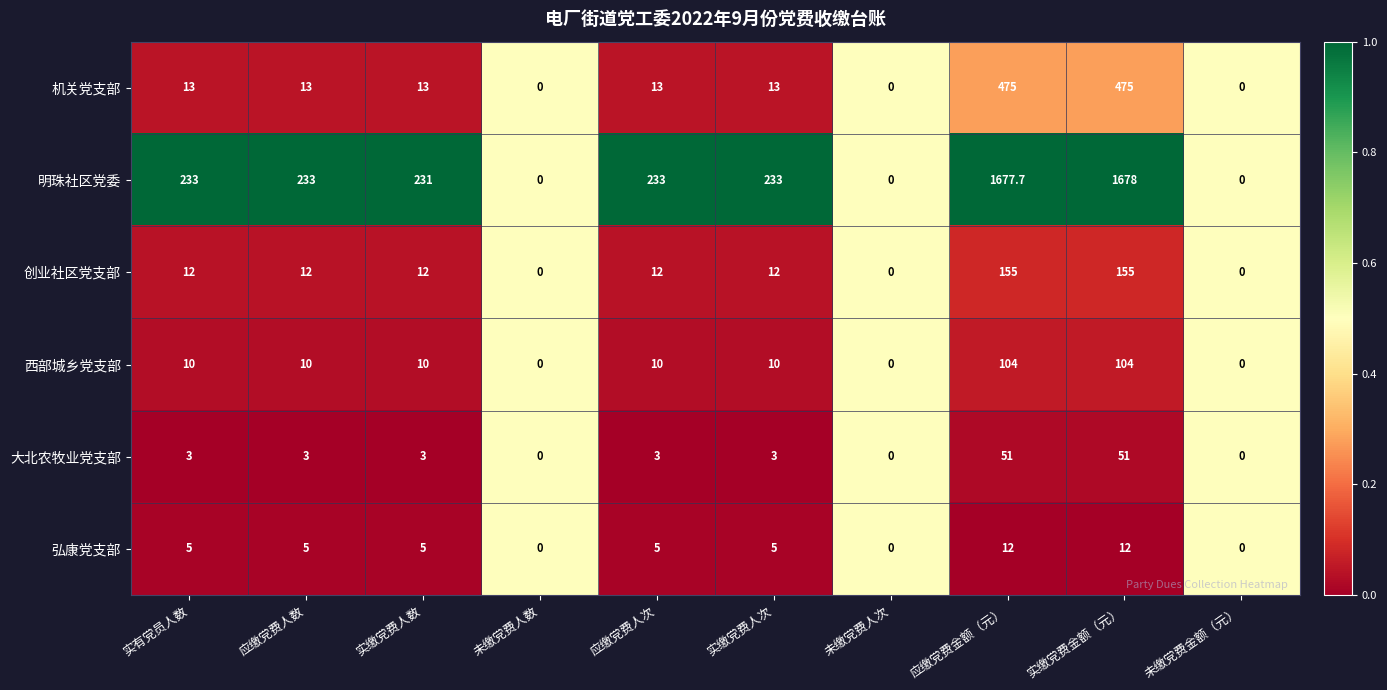

At 实缴党费金额（元）, list the series in order from largest to smallest.

明珠社区党委, 机关党支部, 创业社区党支部, 西部城乡党支部, 大北农牧业党支部, 弘康党支部